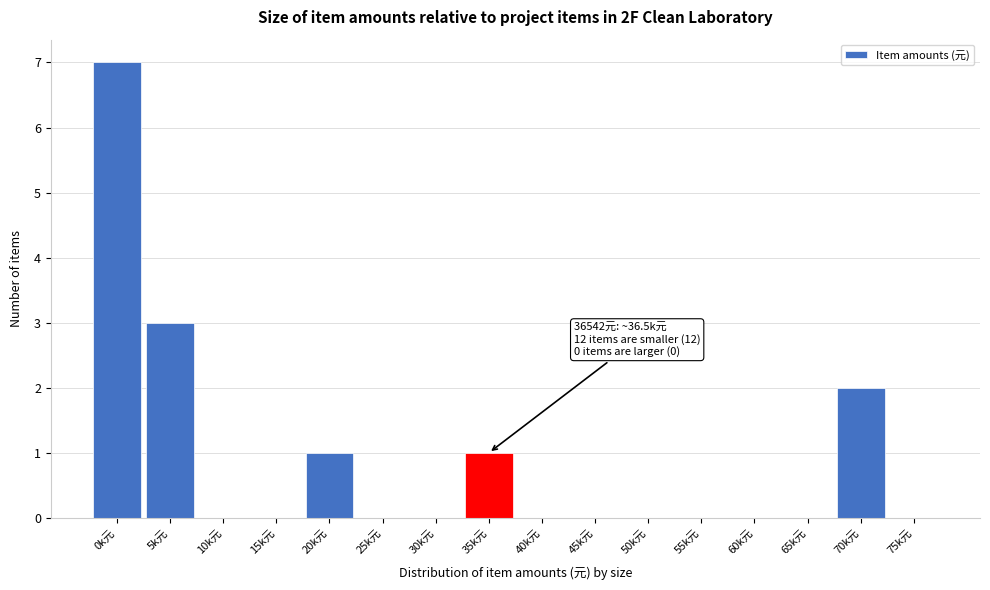

Reading left to right, extract all data points from this chart.

0k元=7	5k元=3	10k元=0	15k元=0	20k元=1	25k元=0	30k元=0	35k元=1	40k元=0	45k元=0	50k元=0	55k元=0	60k元=0	65k元=0	70k元=2	75k元=0